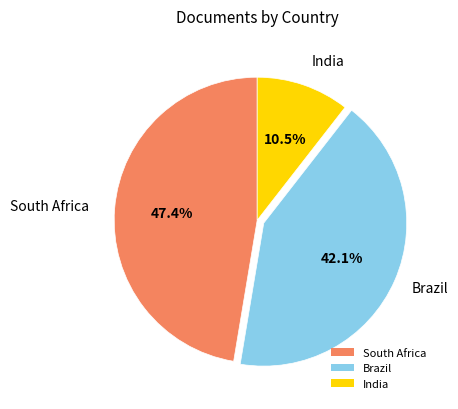

Count the number of slices in the pie.

3